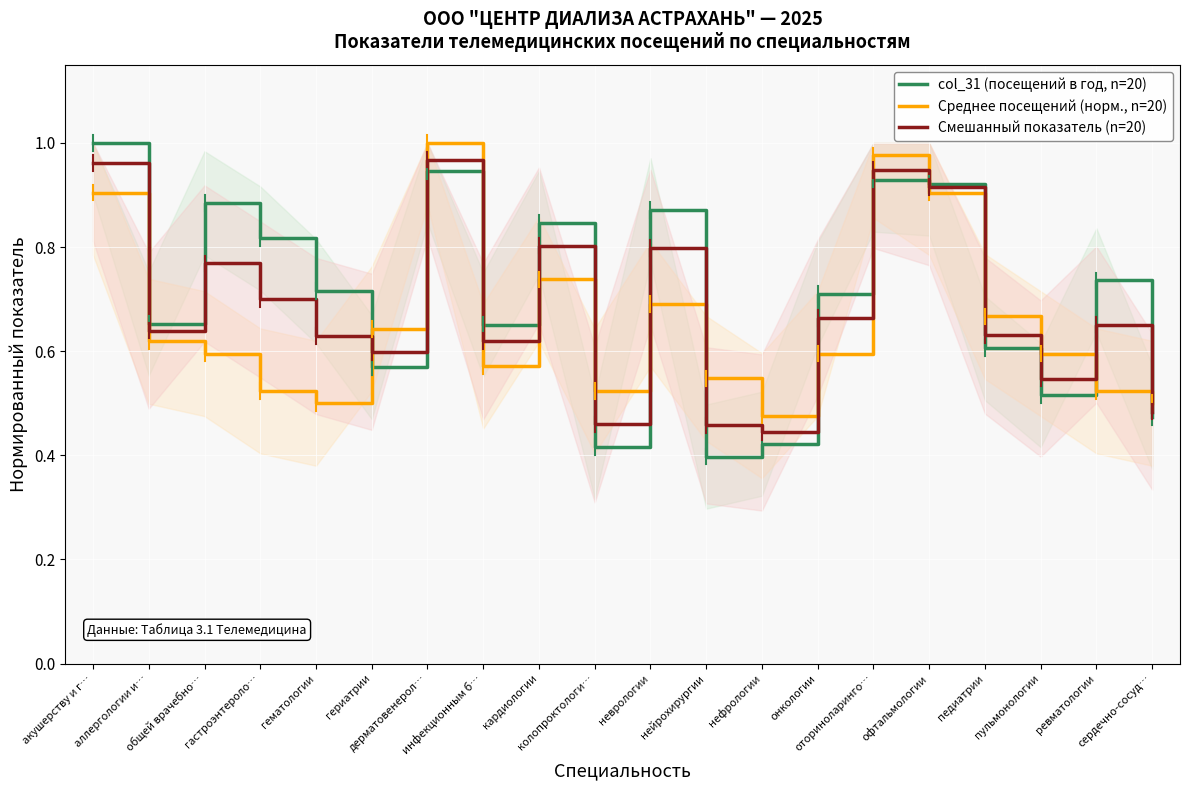

What is the sum of all Среднее посещений (норм., n=20) values?

13.1